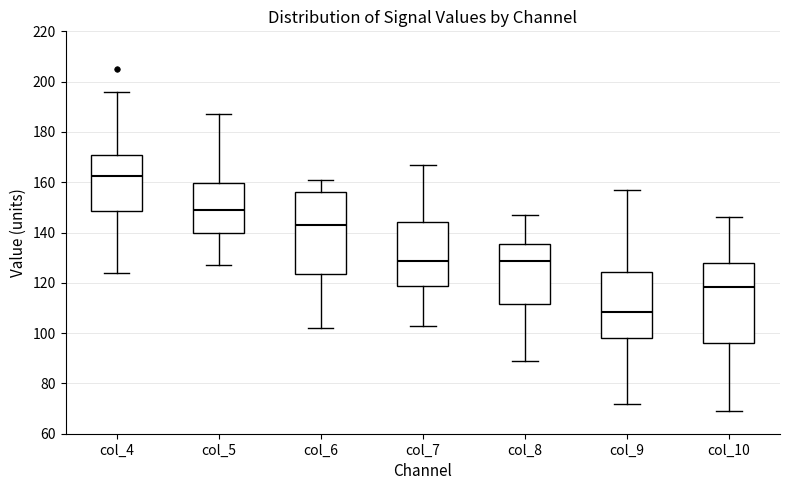

Where is the lower edge of the box for col_4 on the y-axis? The values are not printed on the chart, so give them approximately, as read against the axis.

148